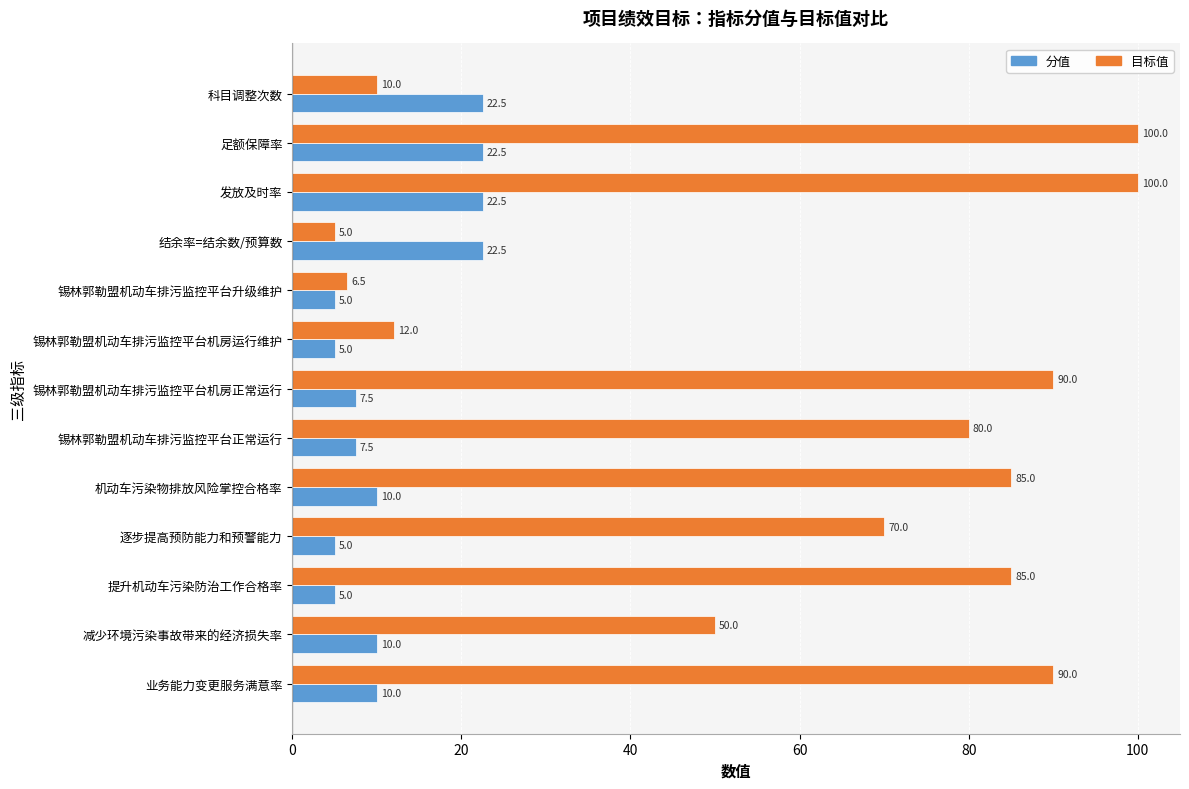

What value does the 分值 series have at 提升机动车污染防治工作合格率?

5.0